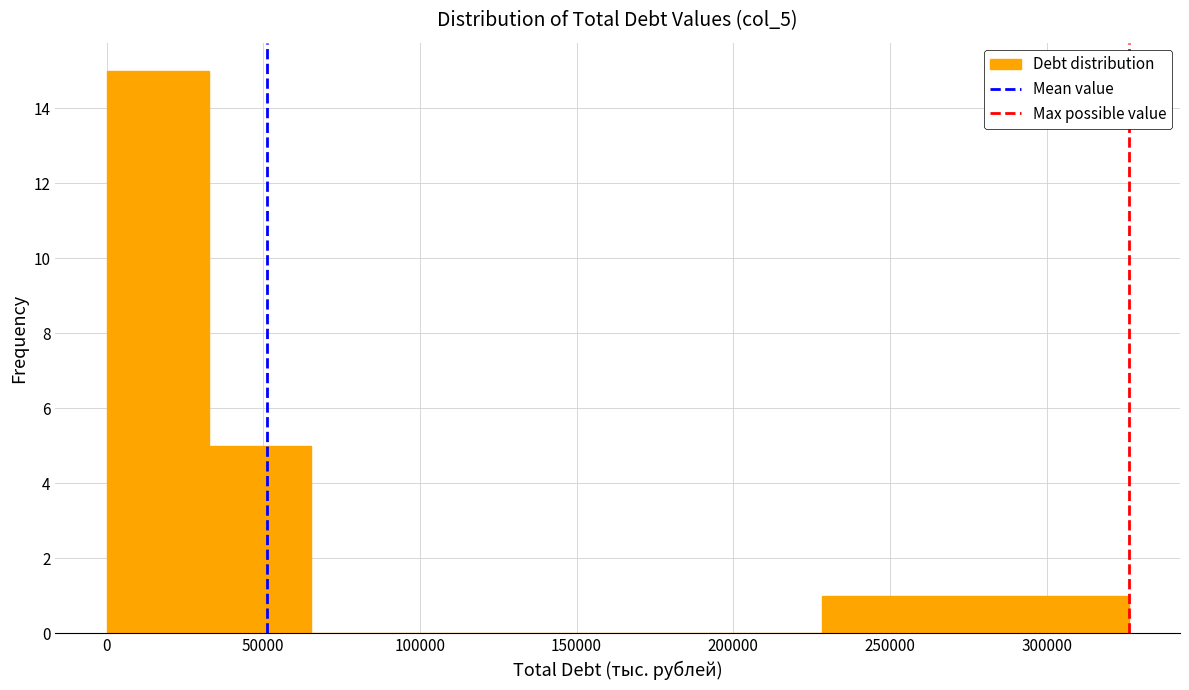

Which range on the x-axis has the tallest bar?

0 to 35000